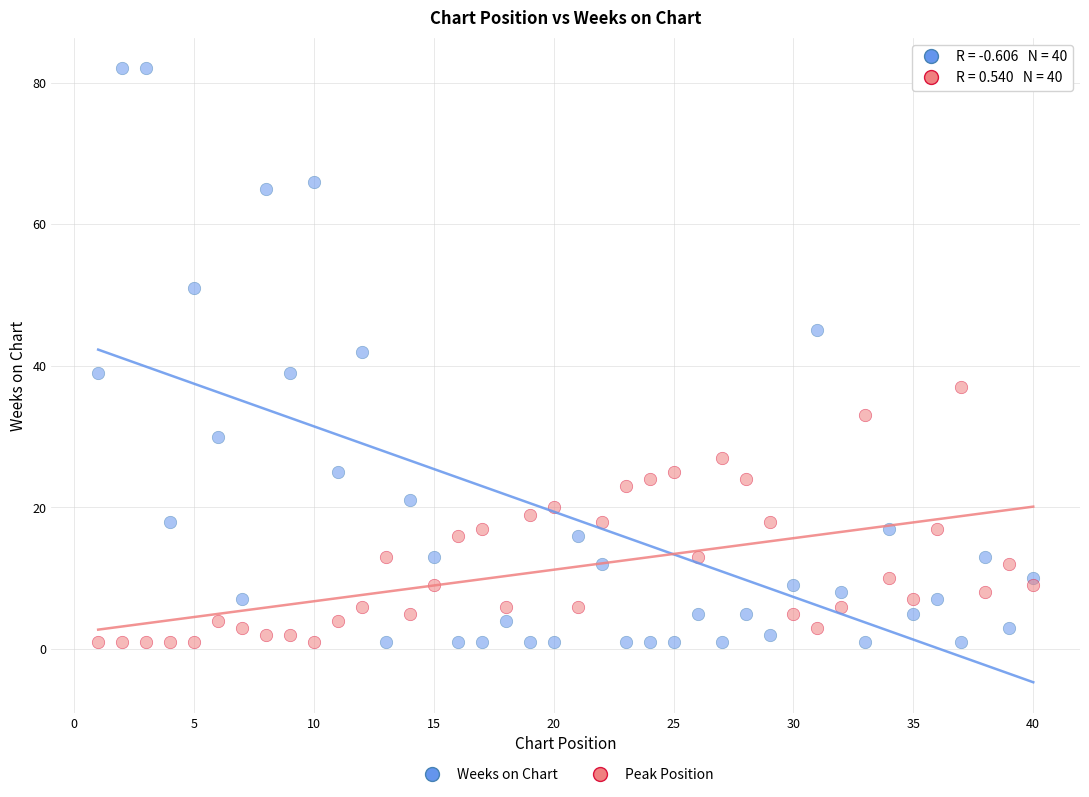

Which series has the widest spread of Y values?

Weeks on Chart